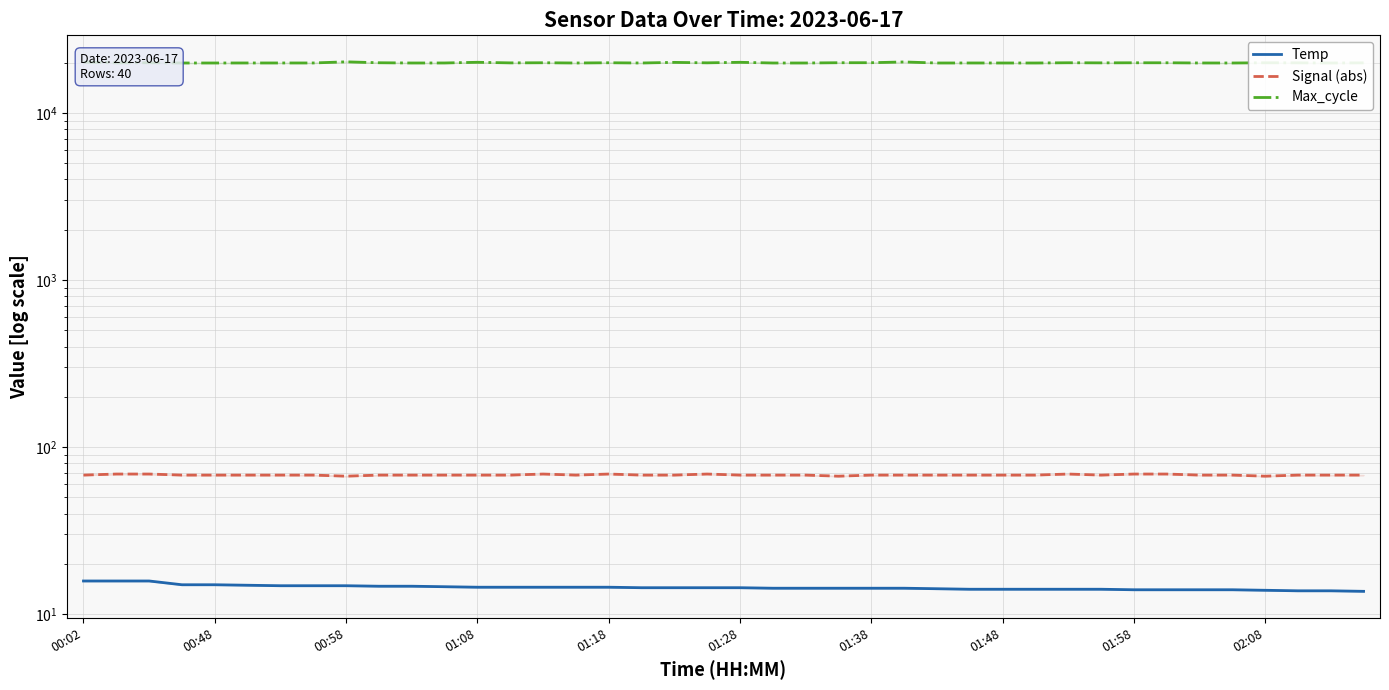

What is the greatest value displayed?

20241.0